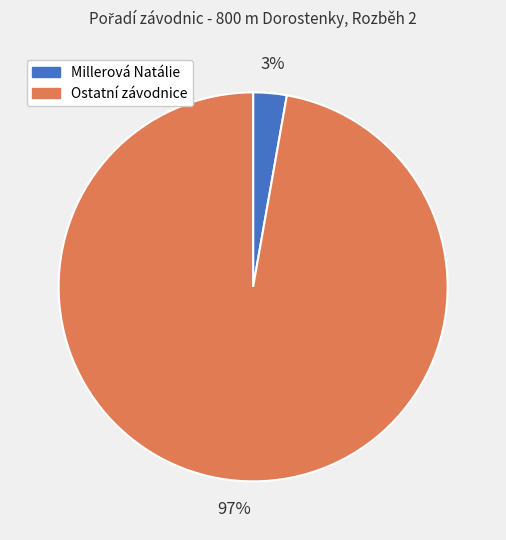

Which slice represents more than half of the pie?

Ostatní závodnice